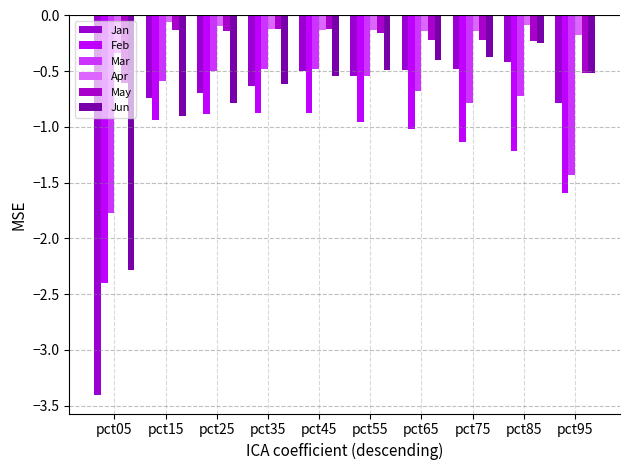

List the series in order of their peak value, highest first.

Apr, May, Jun, Jan, Mar, Feb